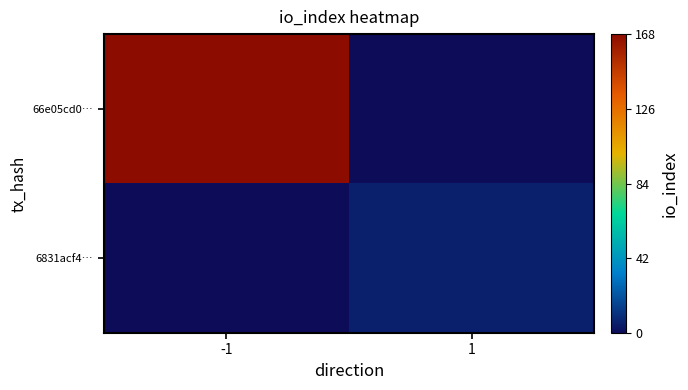

Which series has the widest spread of values?

66e05cd0…